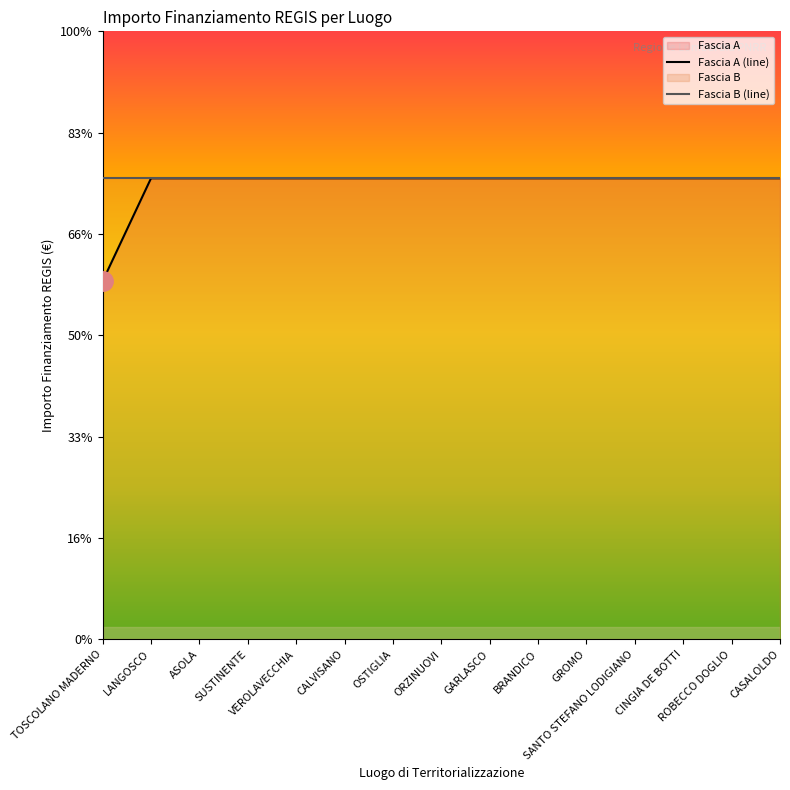

Where is Fascia A (line) nearest to the value 20212?

TOSCOLANO MADERNO